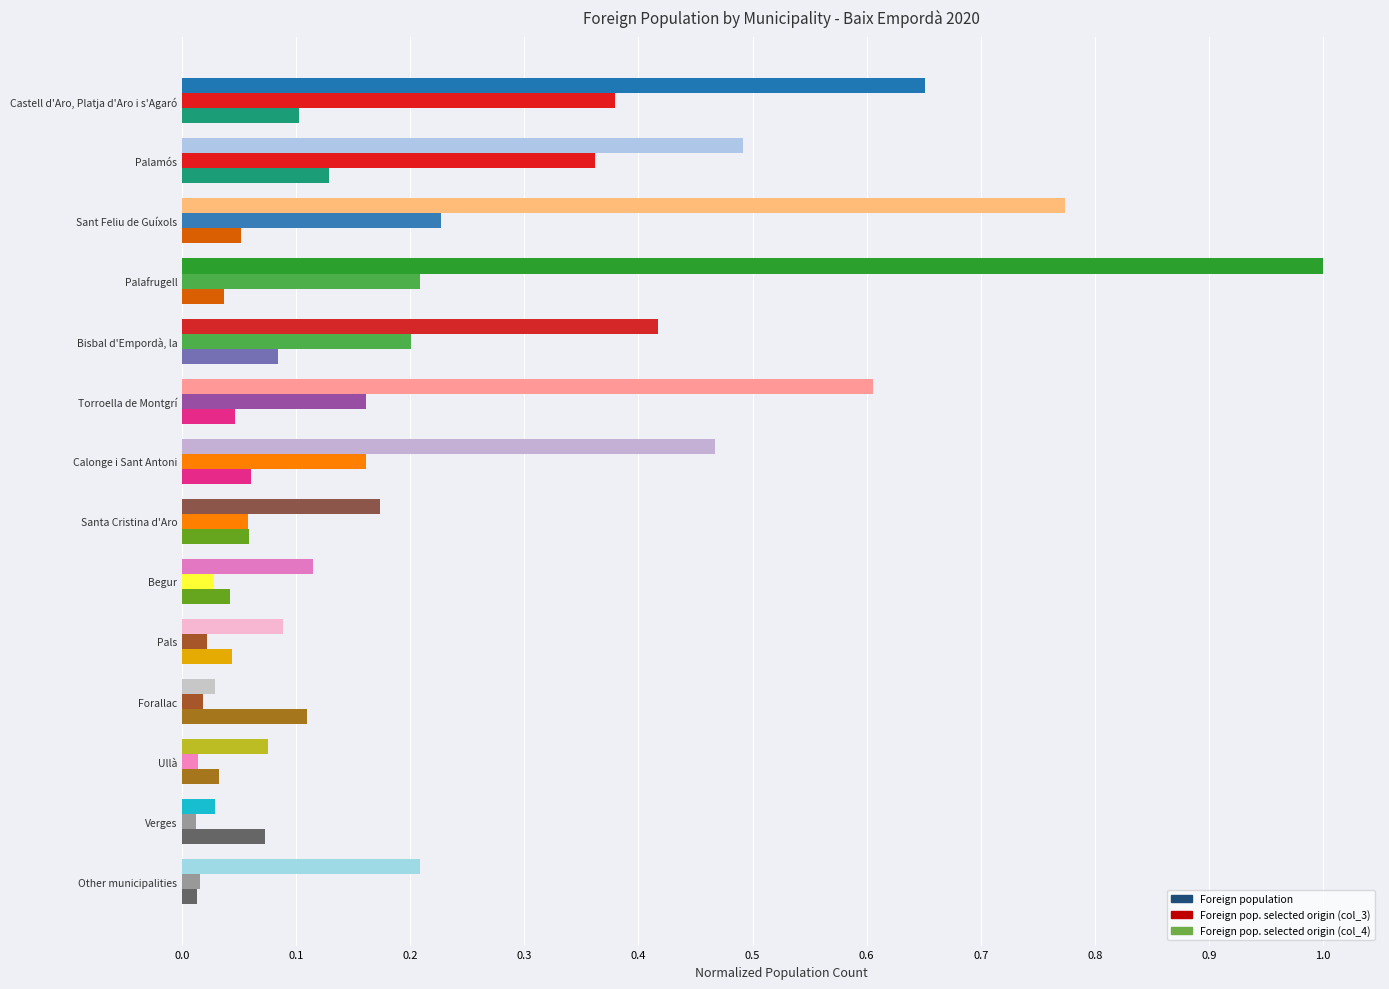

Rank the series by their average value, from lowest to highest.

Foreign pop. selected origin (col_4), Foreign pop. selected origin (col_3), Foreign population